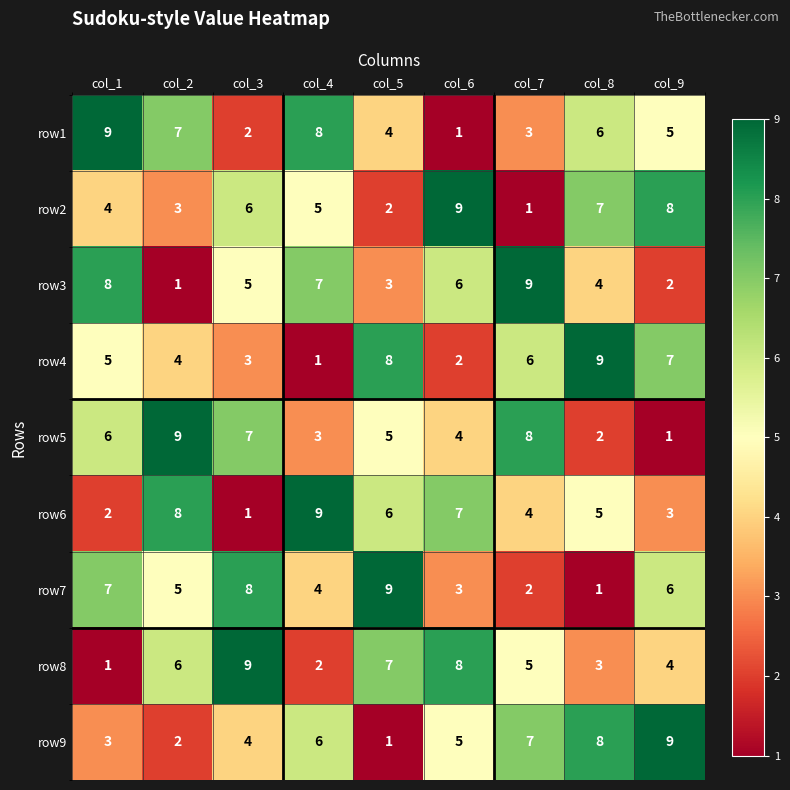

List the labels in order of row9 value, smallest first.

col_5, col_2, col_1, col_3, col_6, col_4, col_7, col_8, col_9